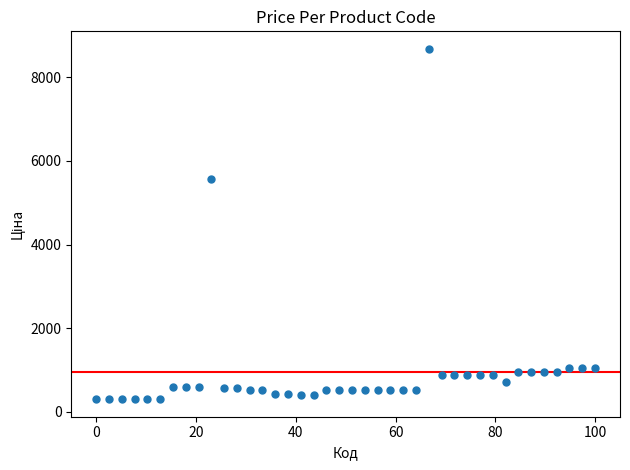

What is the range of X values (max minus min)?

100.0